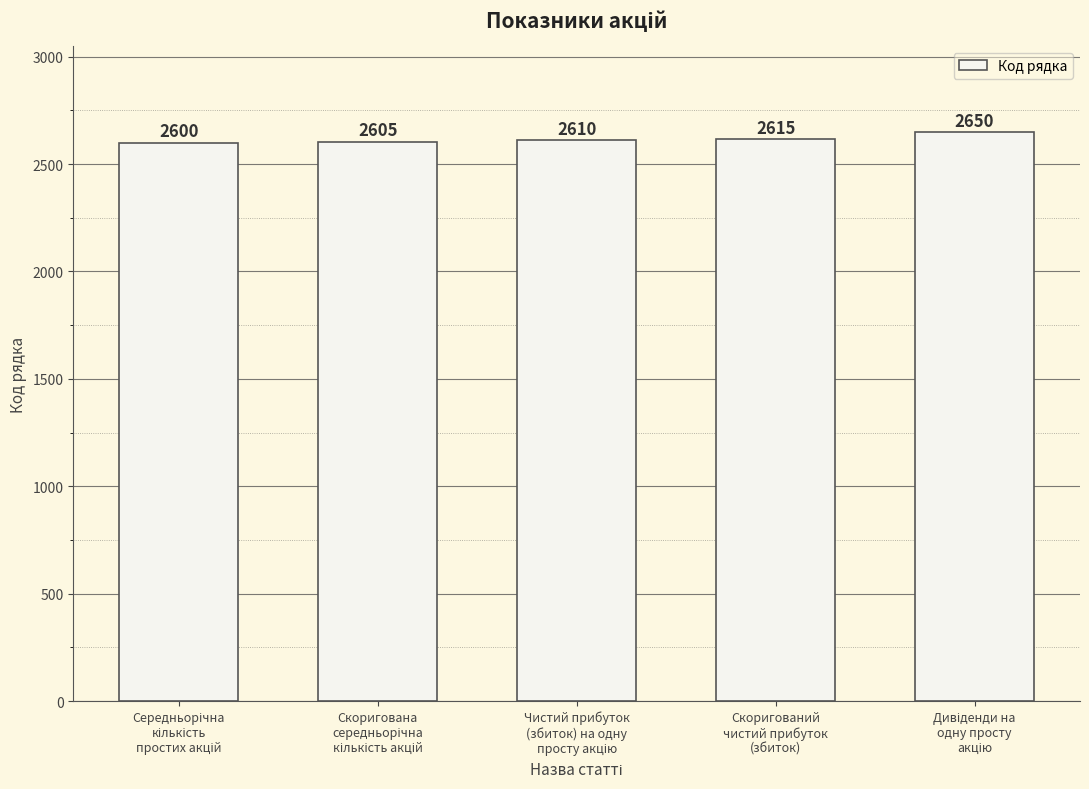

How many data points are less than 2610?

2